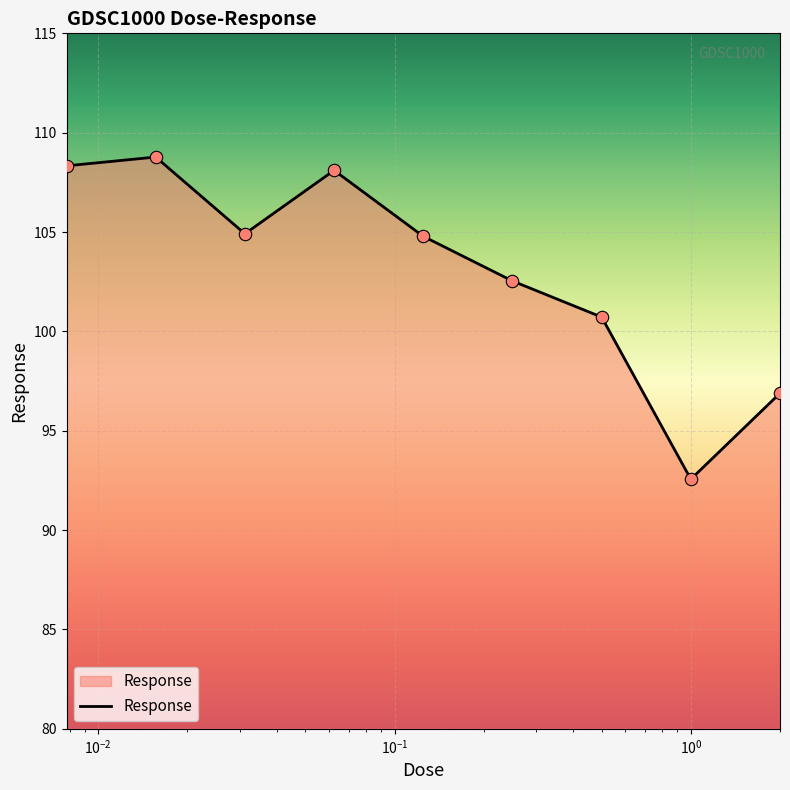

What is the smallest value displayed?

92.6